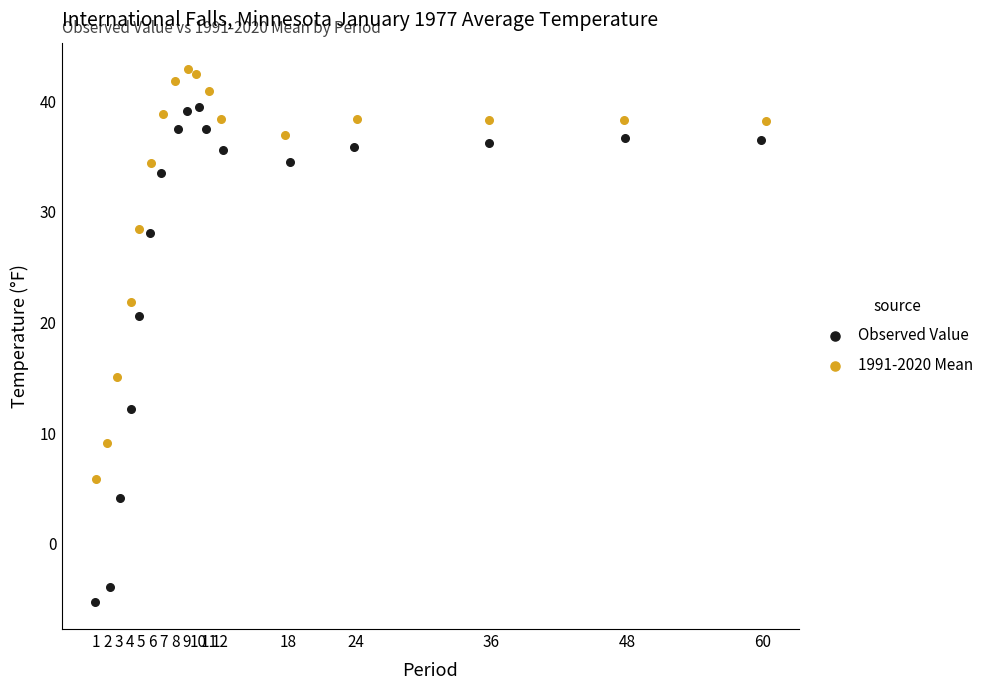

What are all the series names shown in the legend?

Observed Value, 1991-2020 Mean